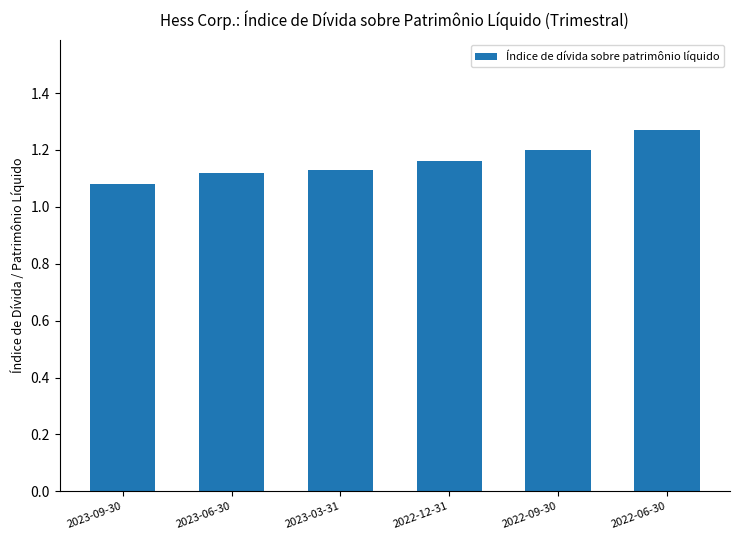

What is the difference between the maximum and minimum values?

0.2